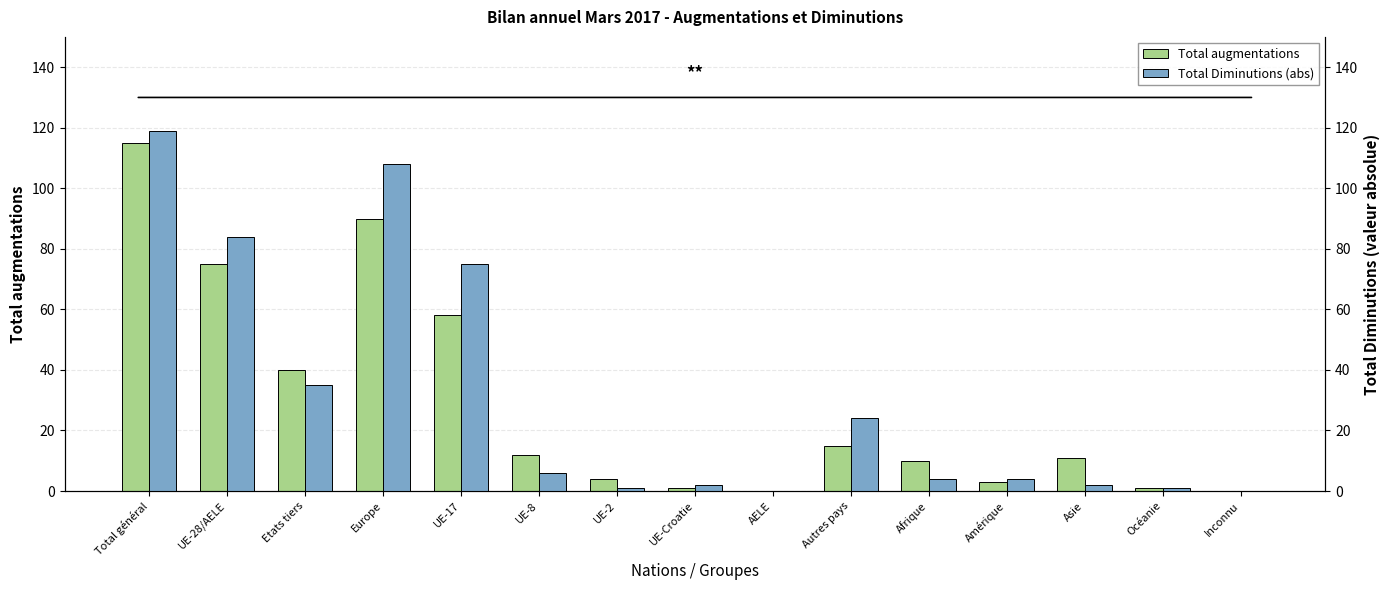

Which category has the highest value across all series?

Total général